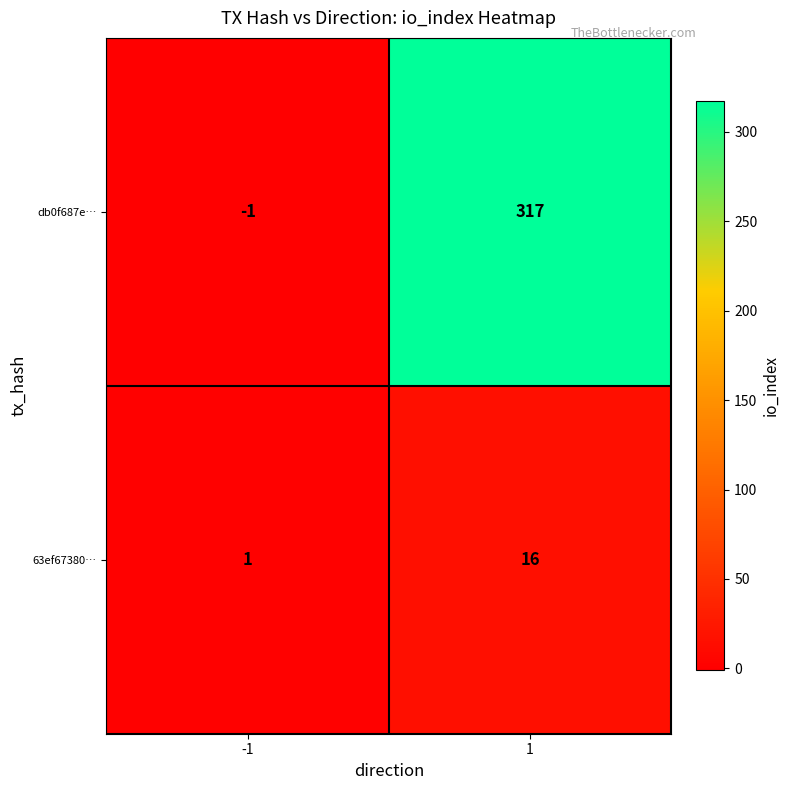

The 63ef67380… series shows 2 at -1. True or false?

False